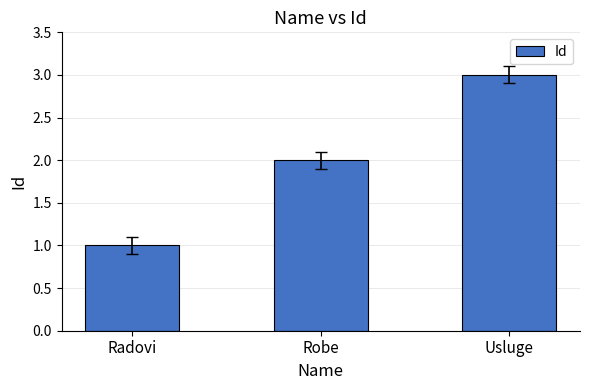

What is the smallest value displayed?

1